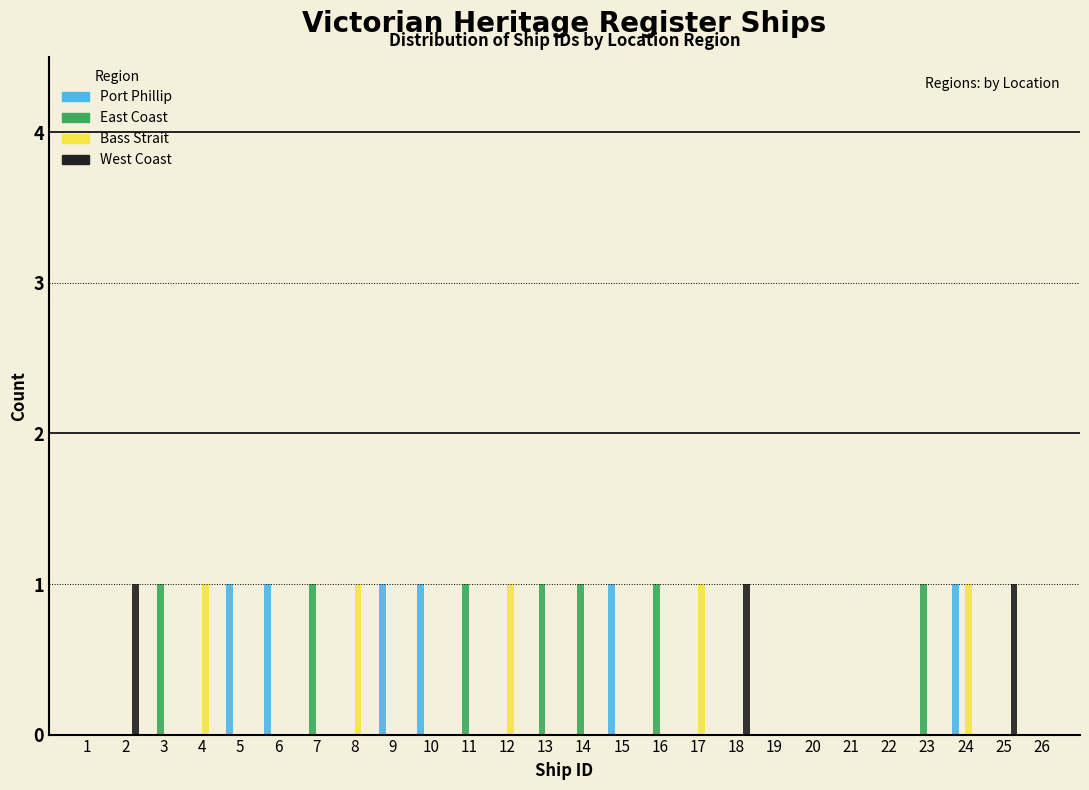

Is it true that Bass Strait equals 0 at 15?

True